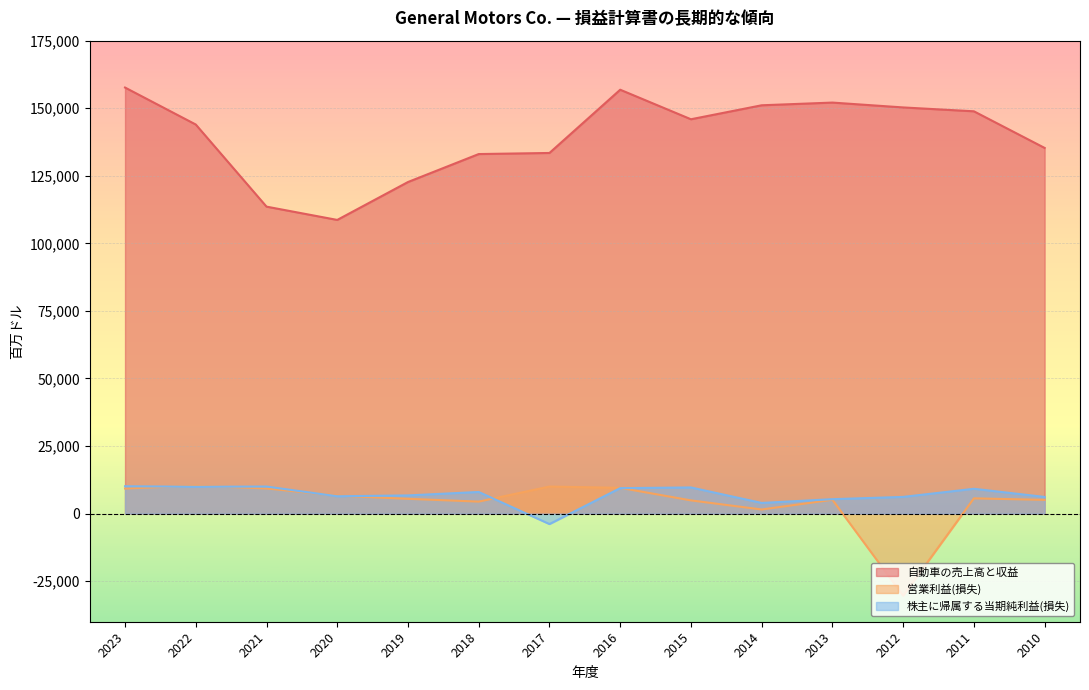

What is the spread (max minus min) of values at 2010?

130227